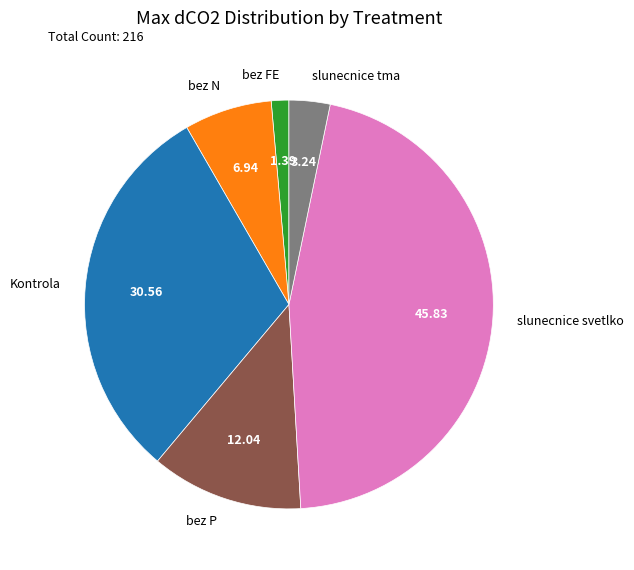

Do bez P and Kontrola together represent more than half of the pie?

No